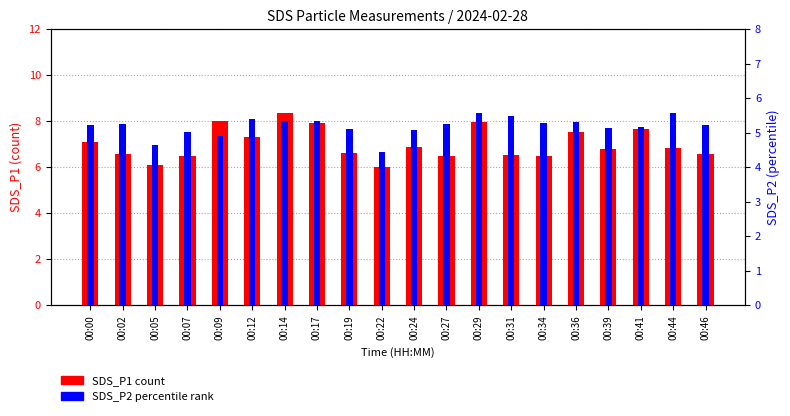

Rank the series at 00:02 from lowest to highest value.

SDS_P2, SDS_P1